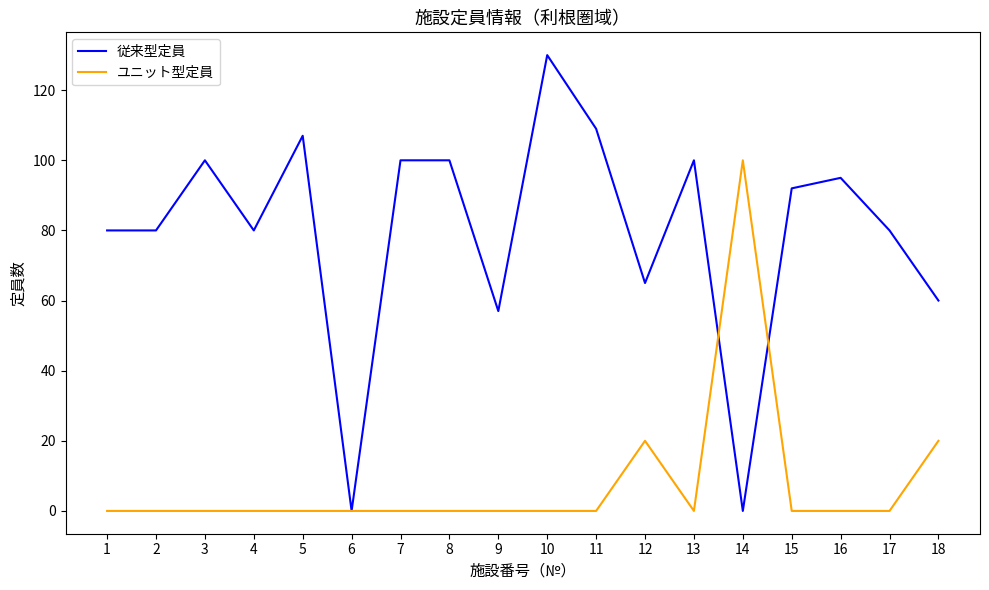

What is the difference between the highest and lowest values at 18?

40